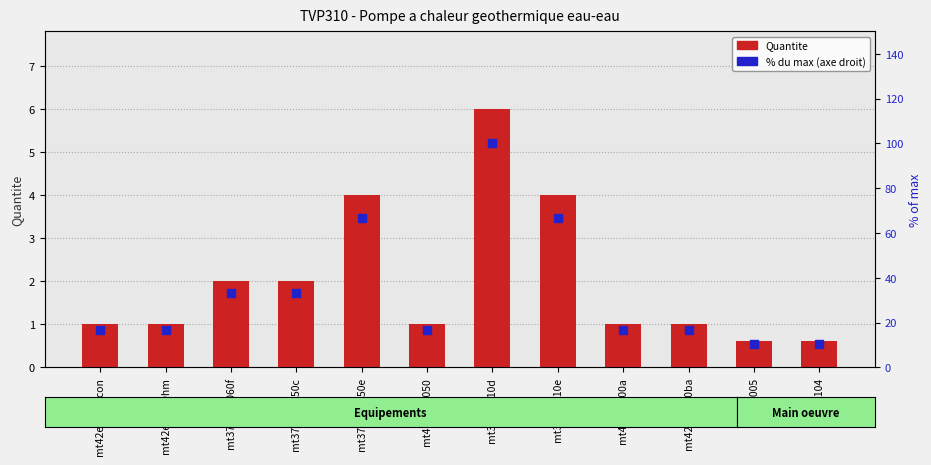

Which series has the largest total across all categories?

% of max